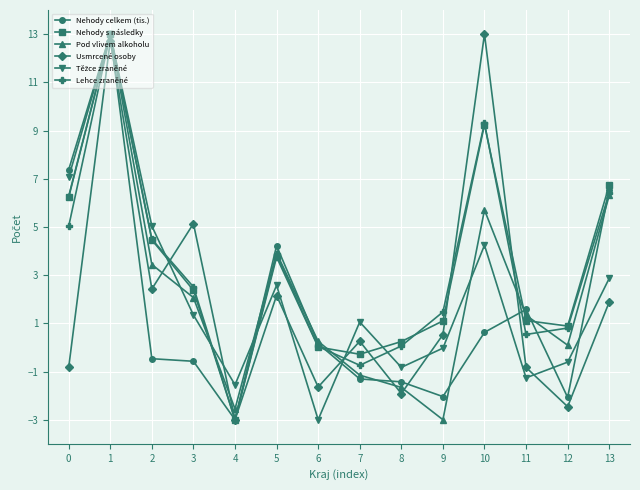

Is the value of Usmrcené osoby at 12 greater than the value of Nehody celkem (tis.) at 1?

No